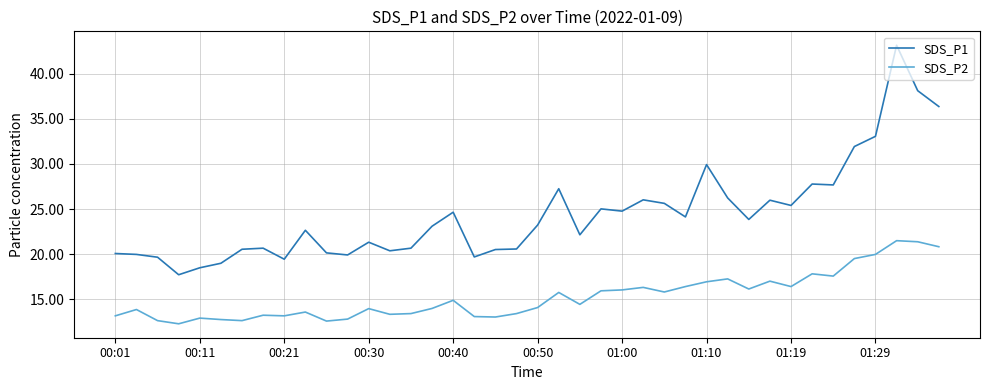

True or false: SDS_P1 and SDS_P2 cross at least once.

False